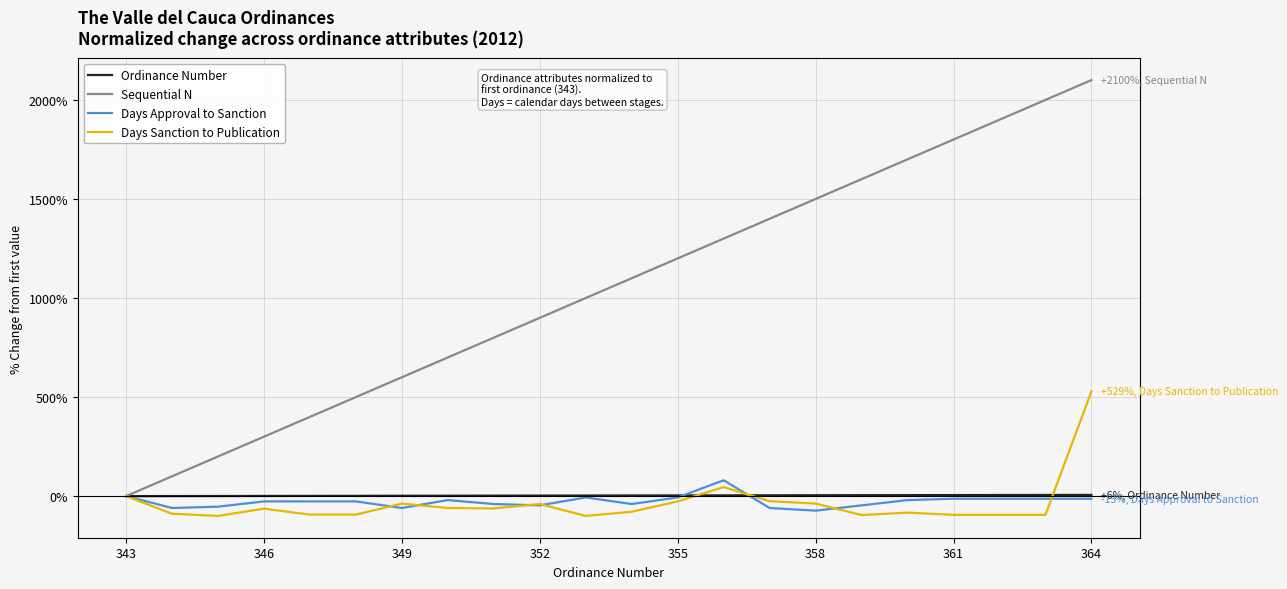

Which series has the largest total across all categories?

Sequential N